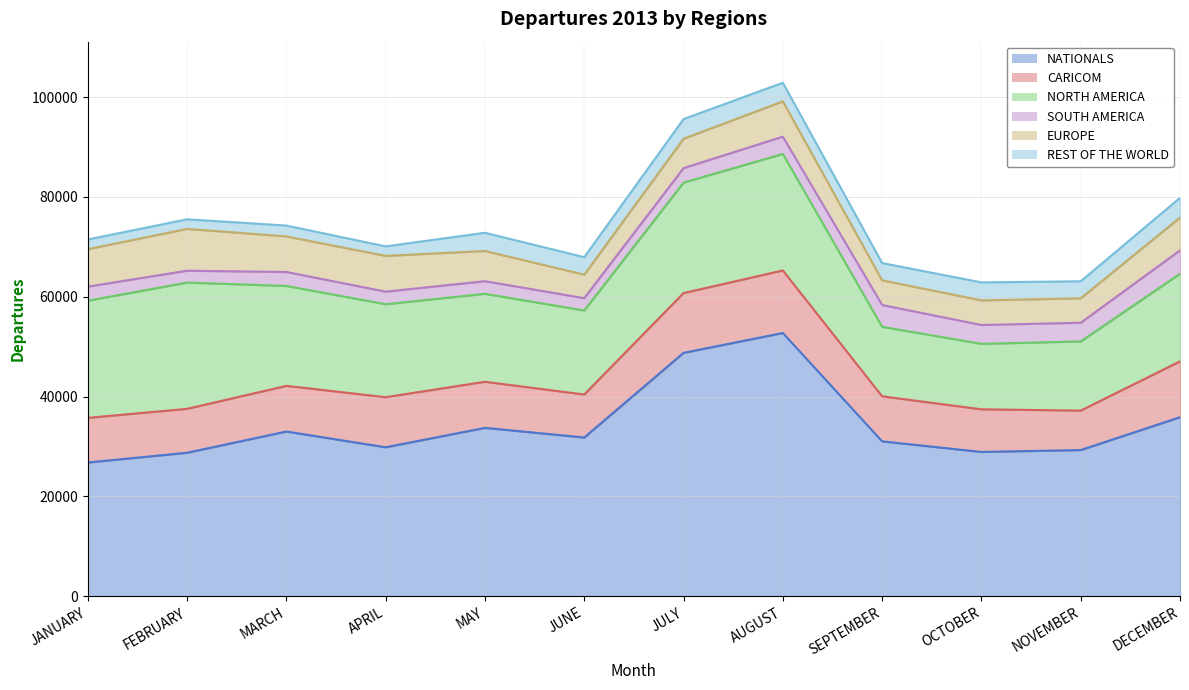

What value does the REST OF THE WORLD series have at SEPTEMBER, to the nearest 50?

3450